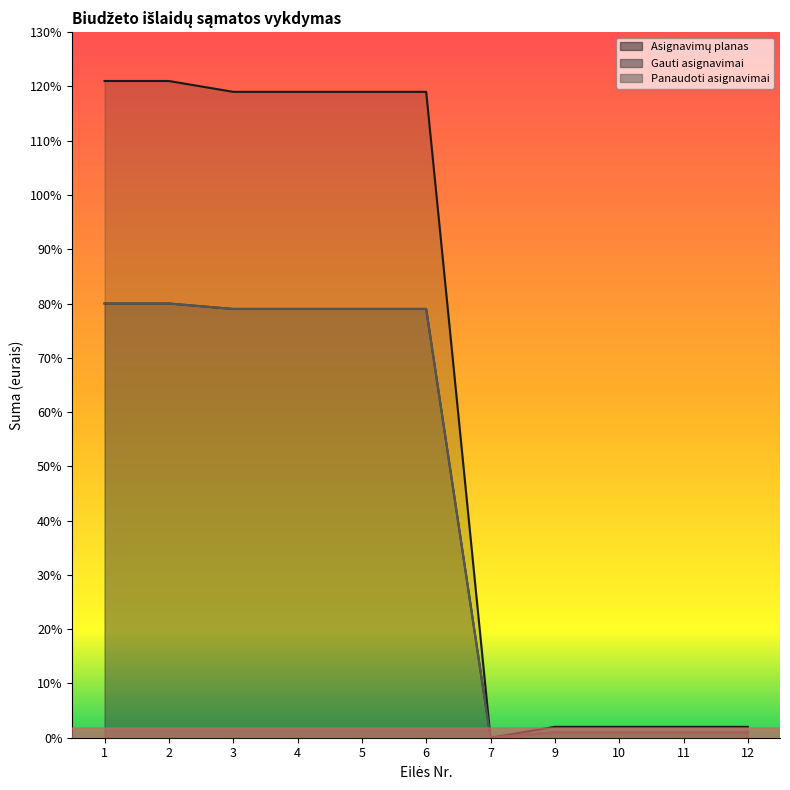

Is it true that Asignavimų planas equals 200 at 11?

True